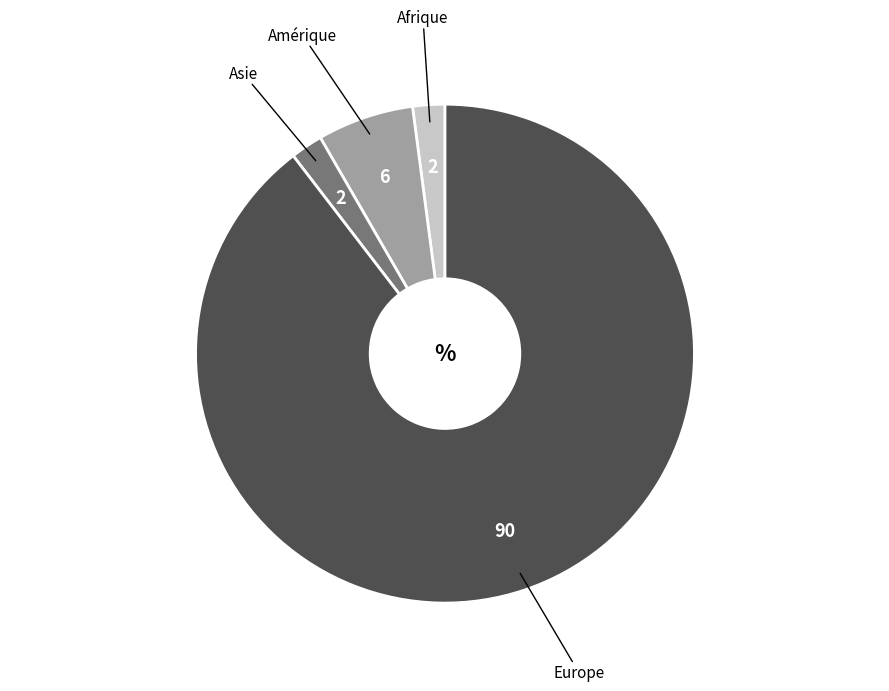

Is there a majority slice in this chart?

Yes